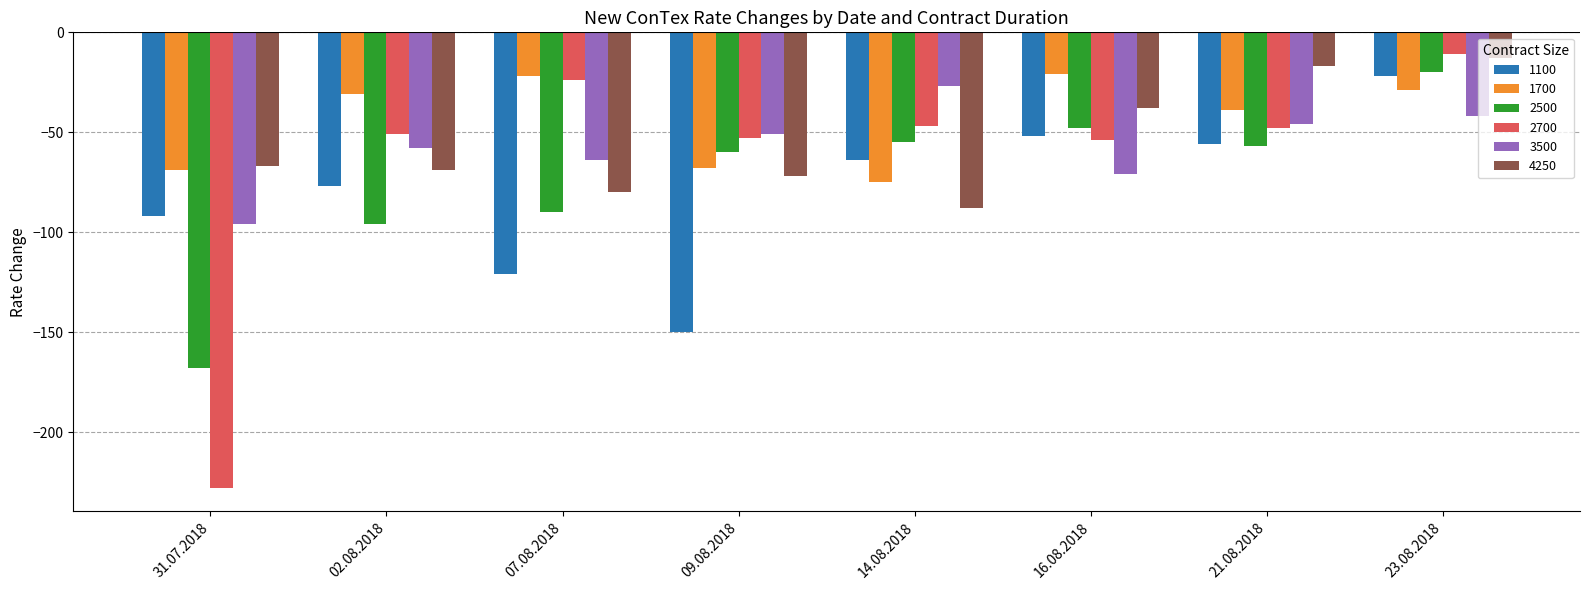

At which label does 3500 first exceed -51?

14.08.2018